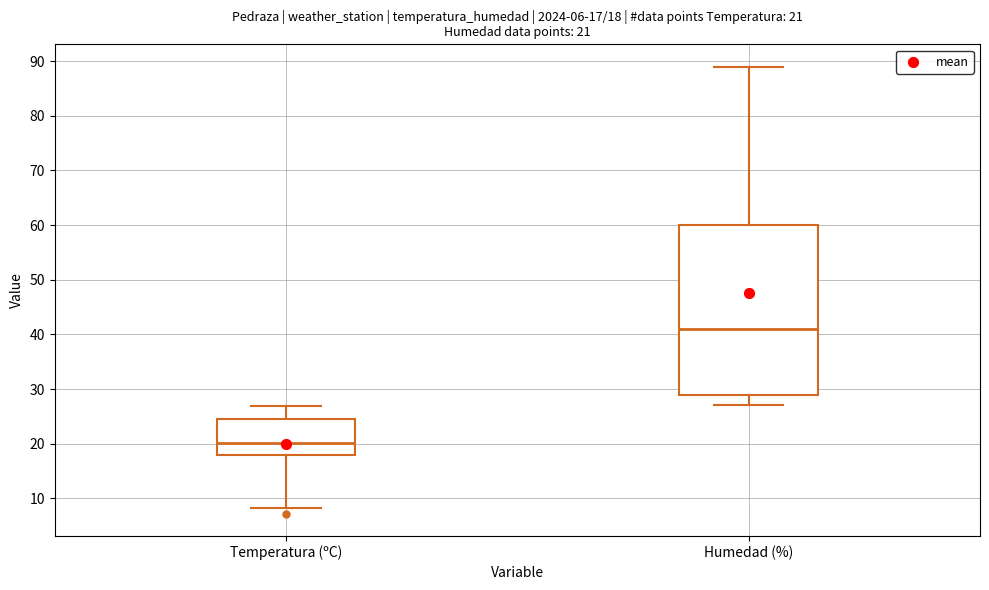

Which box has the highest median line?

Humedad (%)